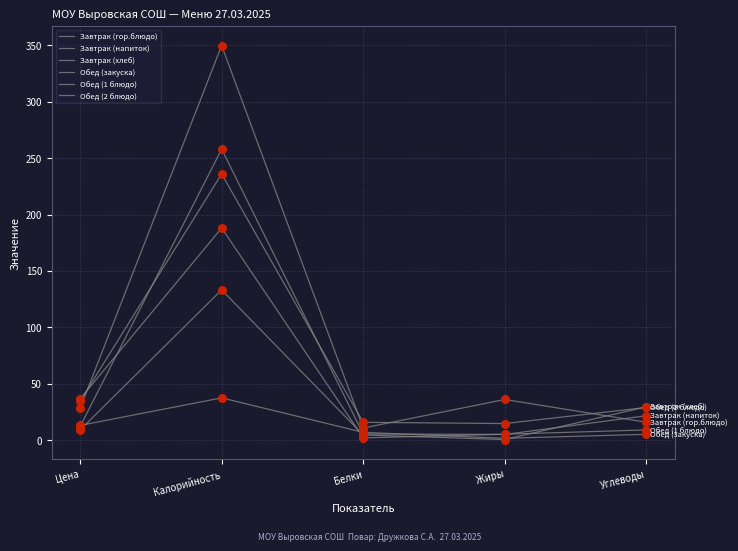

How many lines are shown in the chart?

6